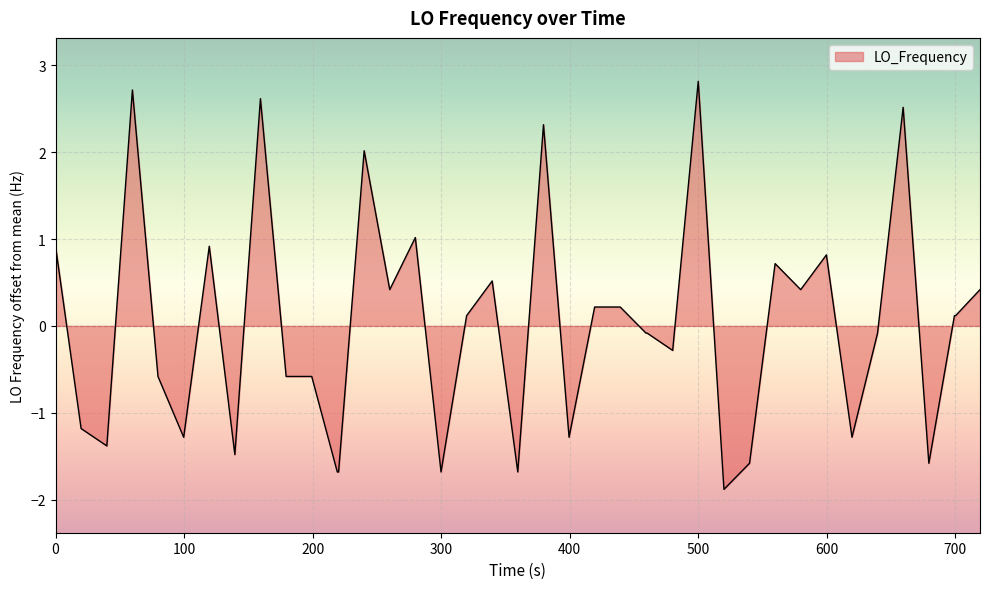

What is the greatest value displayed?

2.8